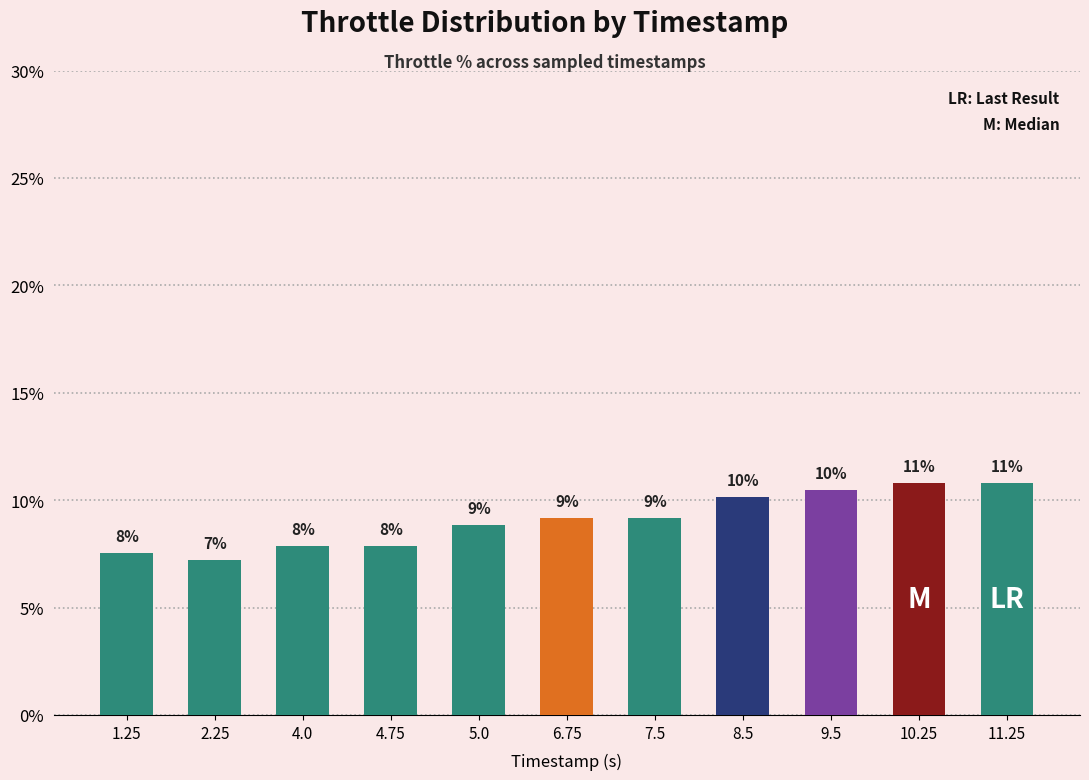

What position from the left is 10.25?

10